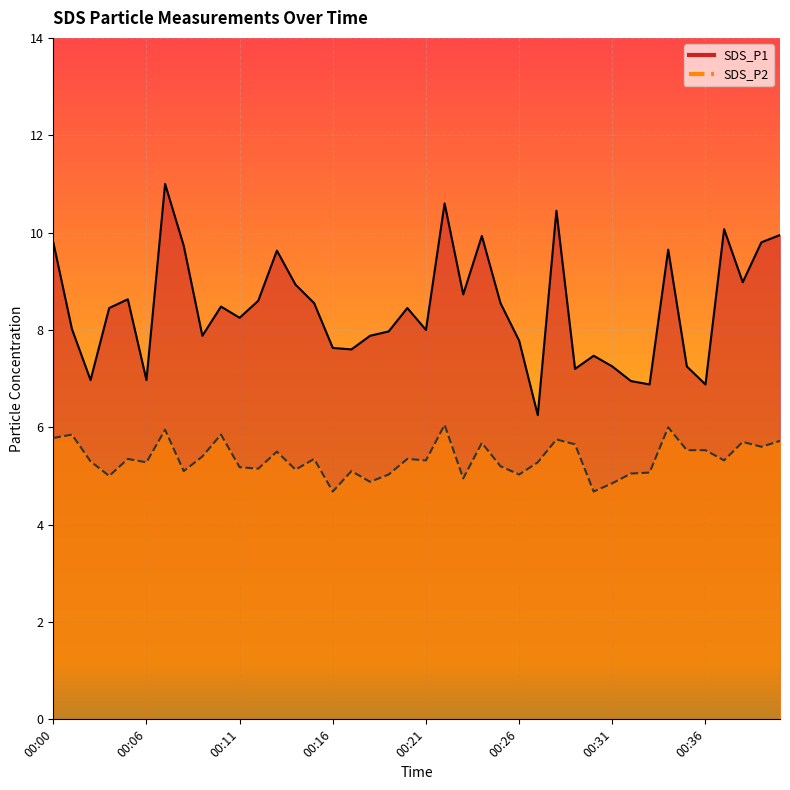

What is the difference between the SDS_P1 values at 00:27 and 00:06?

0.7